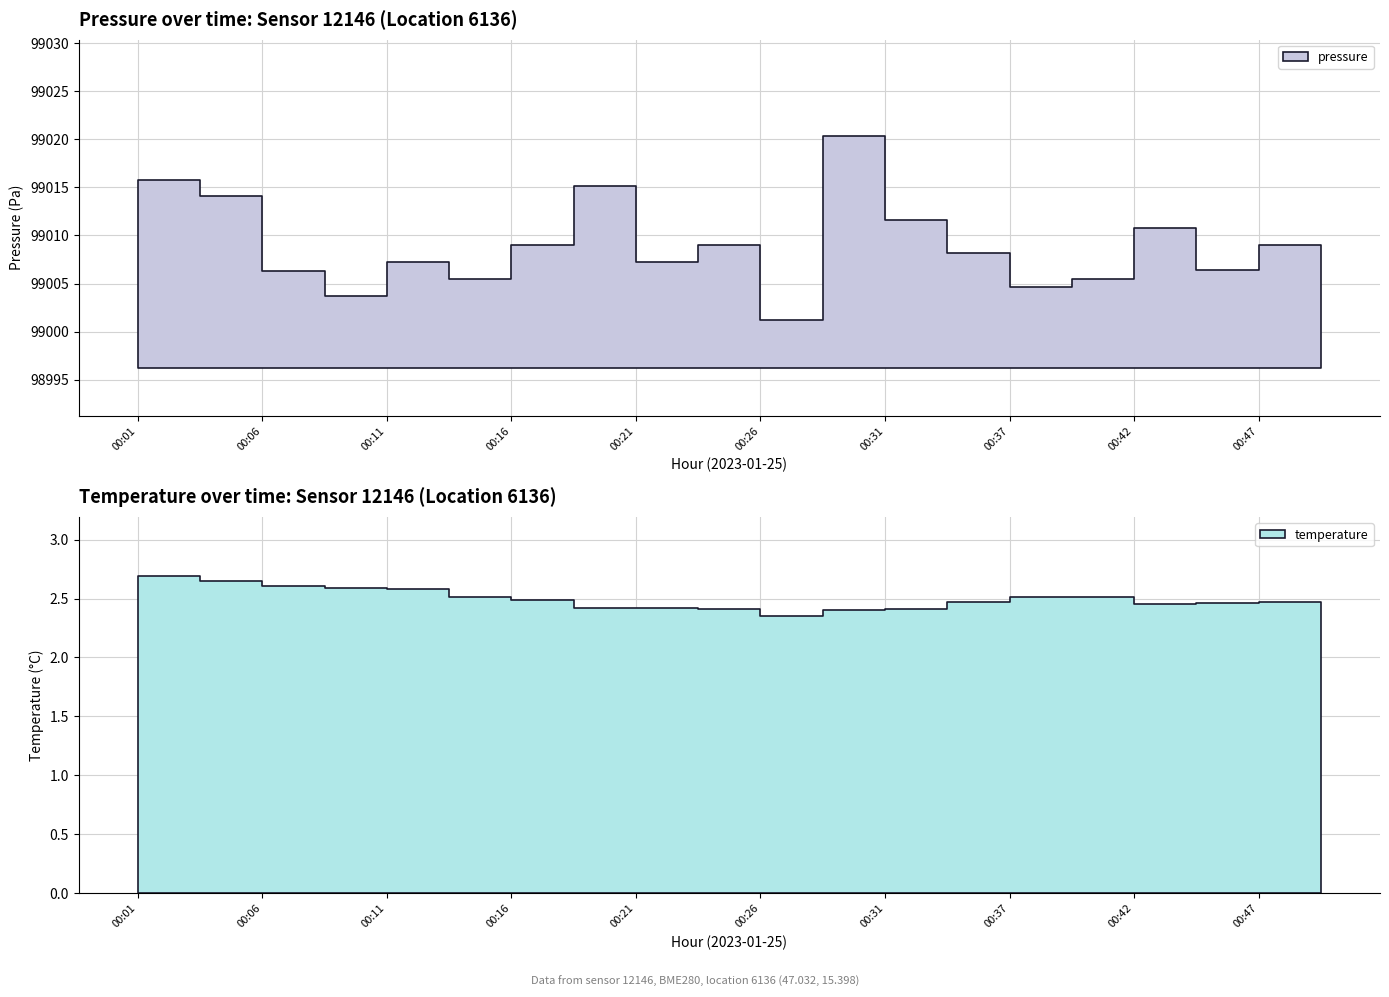

True or false: pressure has a value of 173273.9 at 12:00.

False